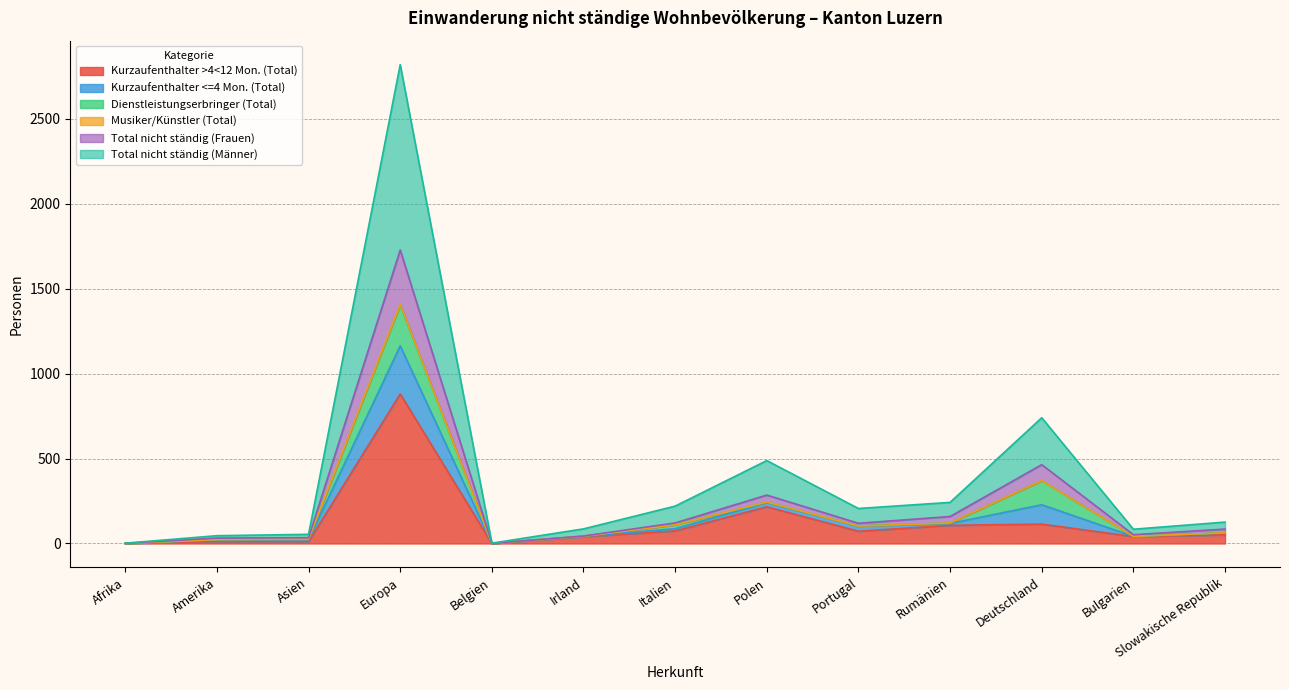

What position from the left is Bulgarien?

12